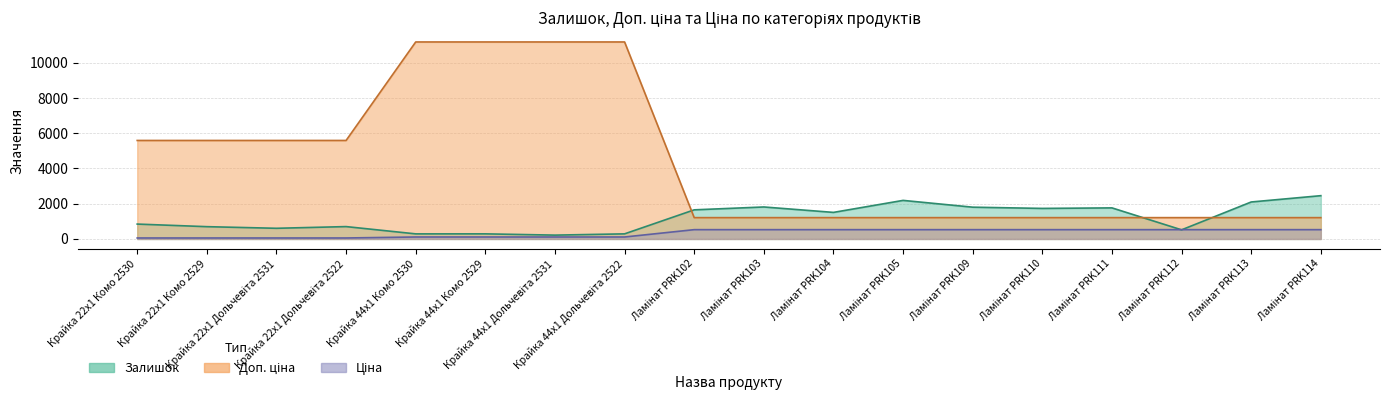

Reading left to right, transcribe all the data shown in this chart.

Доп. ціна: 5591.0	5591.0	5591.0	5591.0	11182.0	11182.0	11182.0	11182.0	1210.7	1210.7	1210.7	1210.7	1210.7	1210.7	1210.7	1210.7	1210.7	1210.7
Ціна: 55.9	55.9	55.9	55.9	111.8	111.8	111.8	111.8	528.2	528.2	528.2	528.2	528.2	528.2	528.2	528.2	528.2	528.2
Залишок: 845.0	698.0	606.0	702.0	289.0	290.0	218.0	290.0	1653.0	1816.0	1508.0	2189.0	1804.0	1734.0	1764.0	518.0	2099.0	2457.0